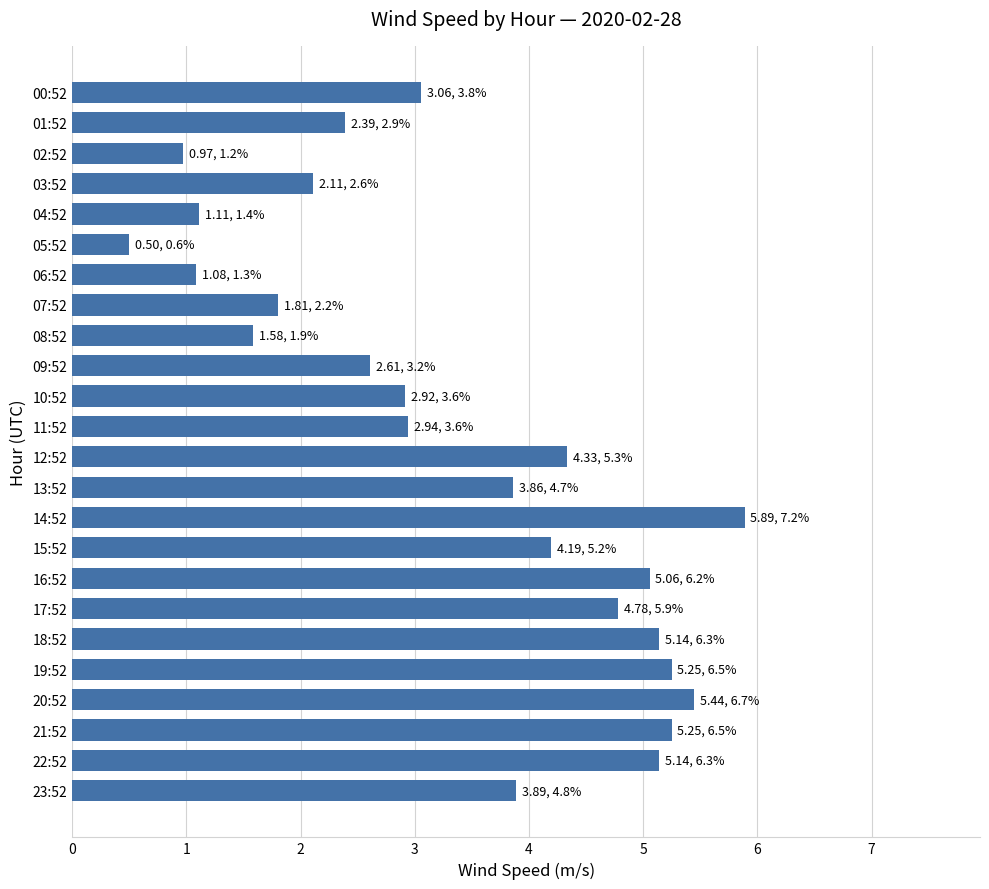

Between 23:52 and 07:52, which is larger?

23:52